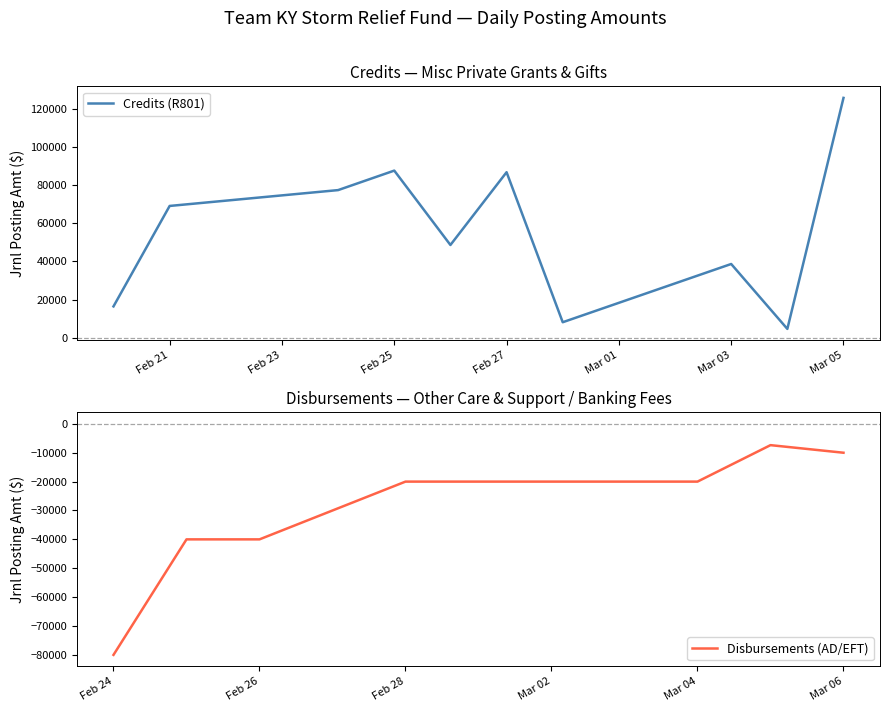

The value of Credits (R801) at Feb 27 is 86749.1. True or false?

True